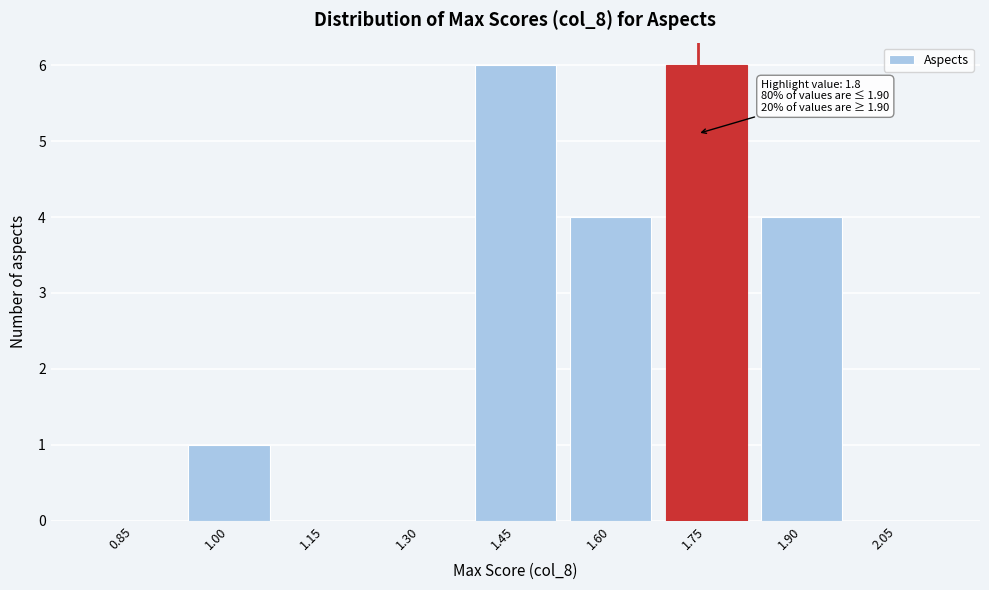

Reading left to right, transcribe all the data shown in this chart.

0.85=0	1.00=1	1.15=0	1.30=0	1.45=6	1.60=4	1.75=6	1.90=4	2.05=0